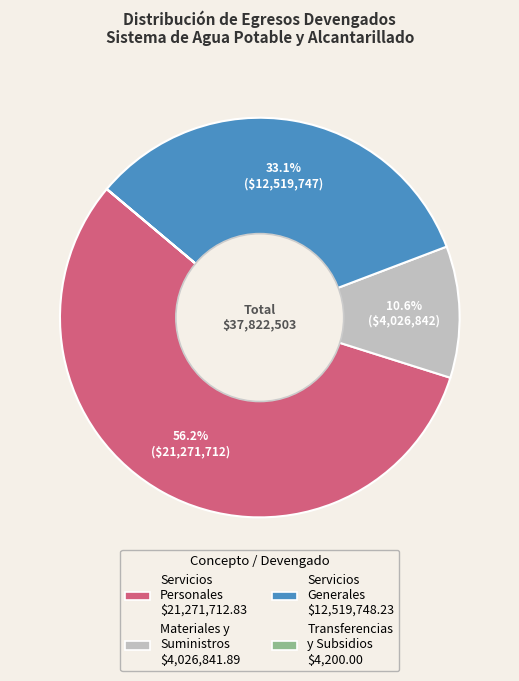

To the nearest percent, what is the difference between the largest and smallest slice percentages?

56%